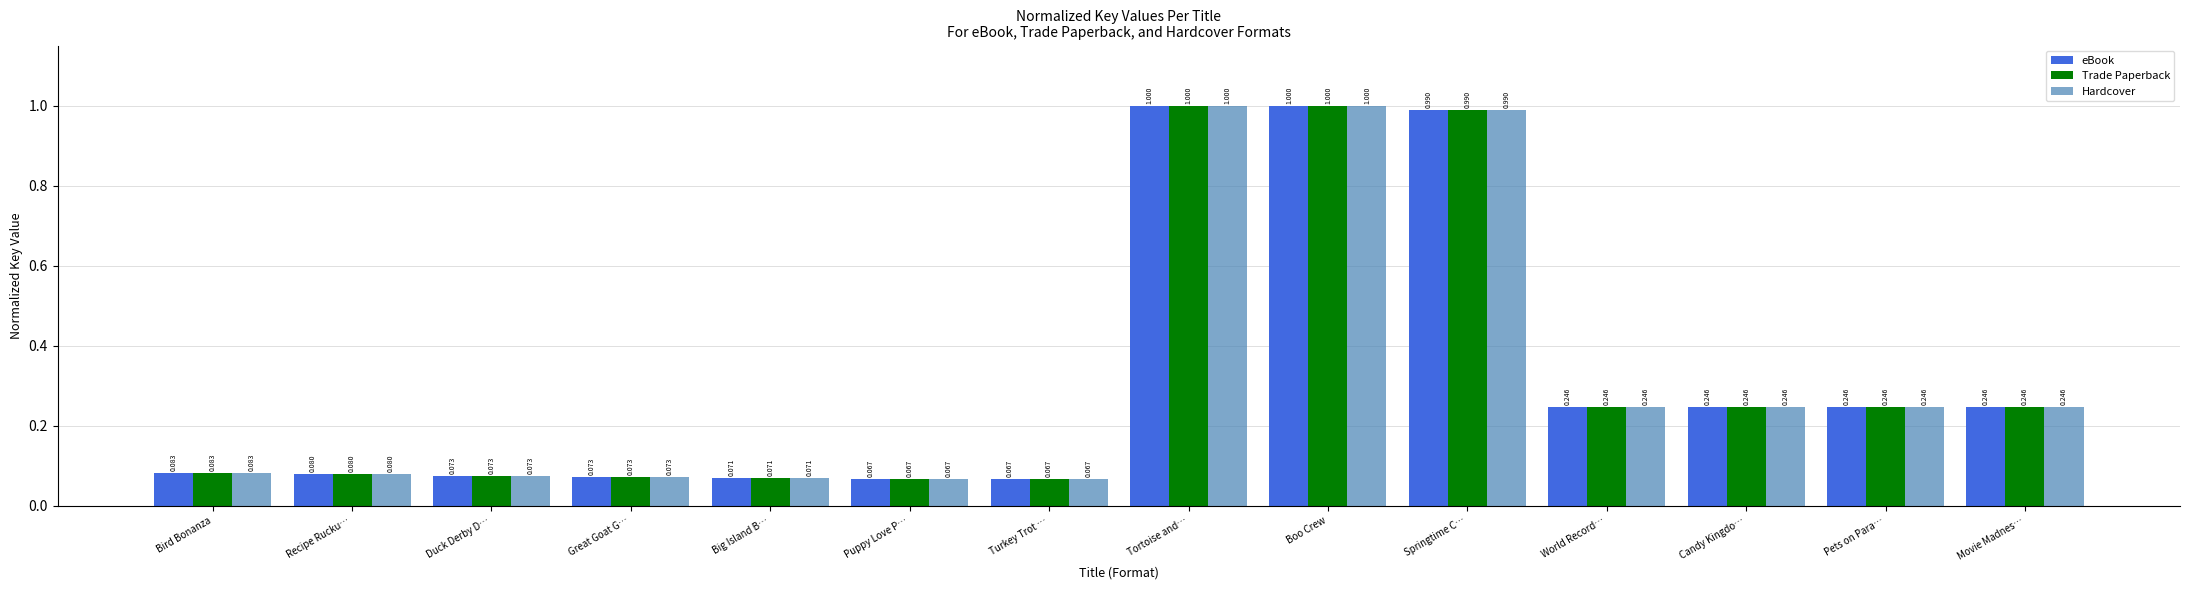

Is the value of Trade Paperback at Great Goat G… greater than the value of eBook at World Record…?

No